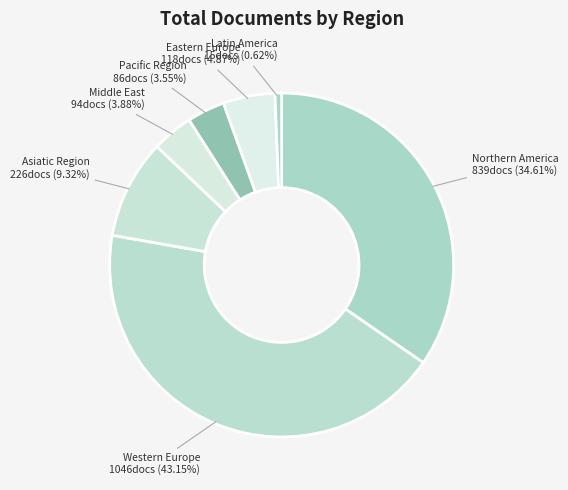

Which category has the biggest portion of the pie?

Western Europe